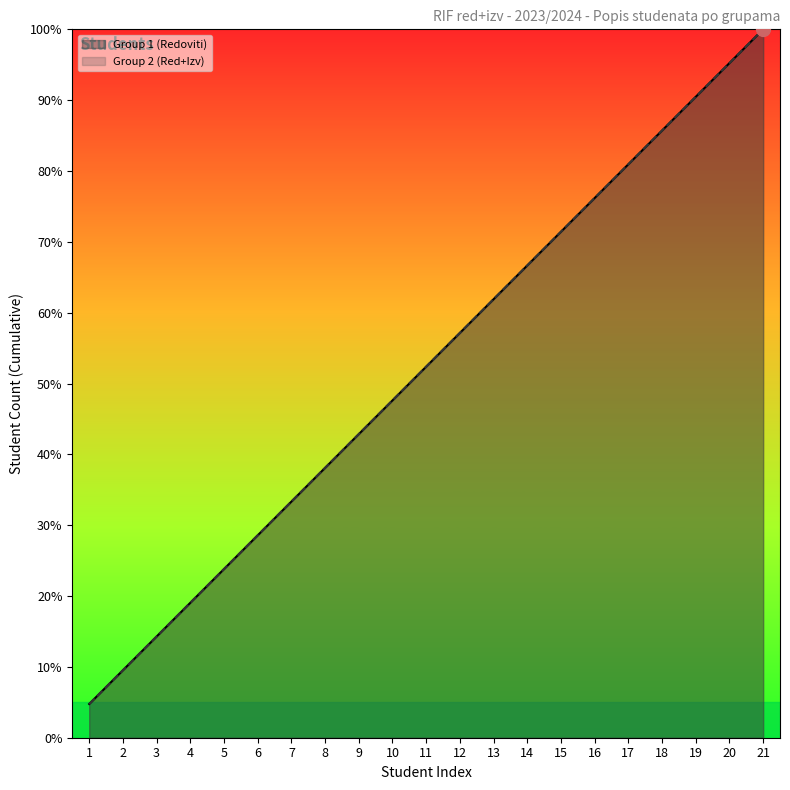

How many data points in Group 2 (Red+Izv) are above 52?

11